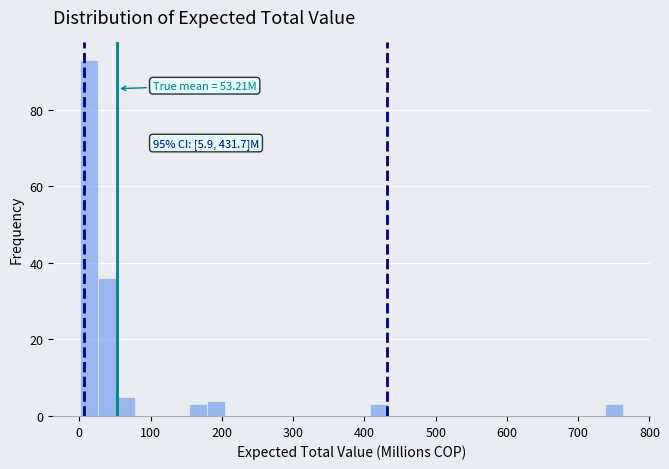

Read against the x-axis, roughly where is the centre of the tallest bar?

10